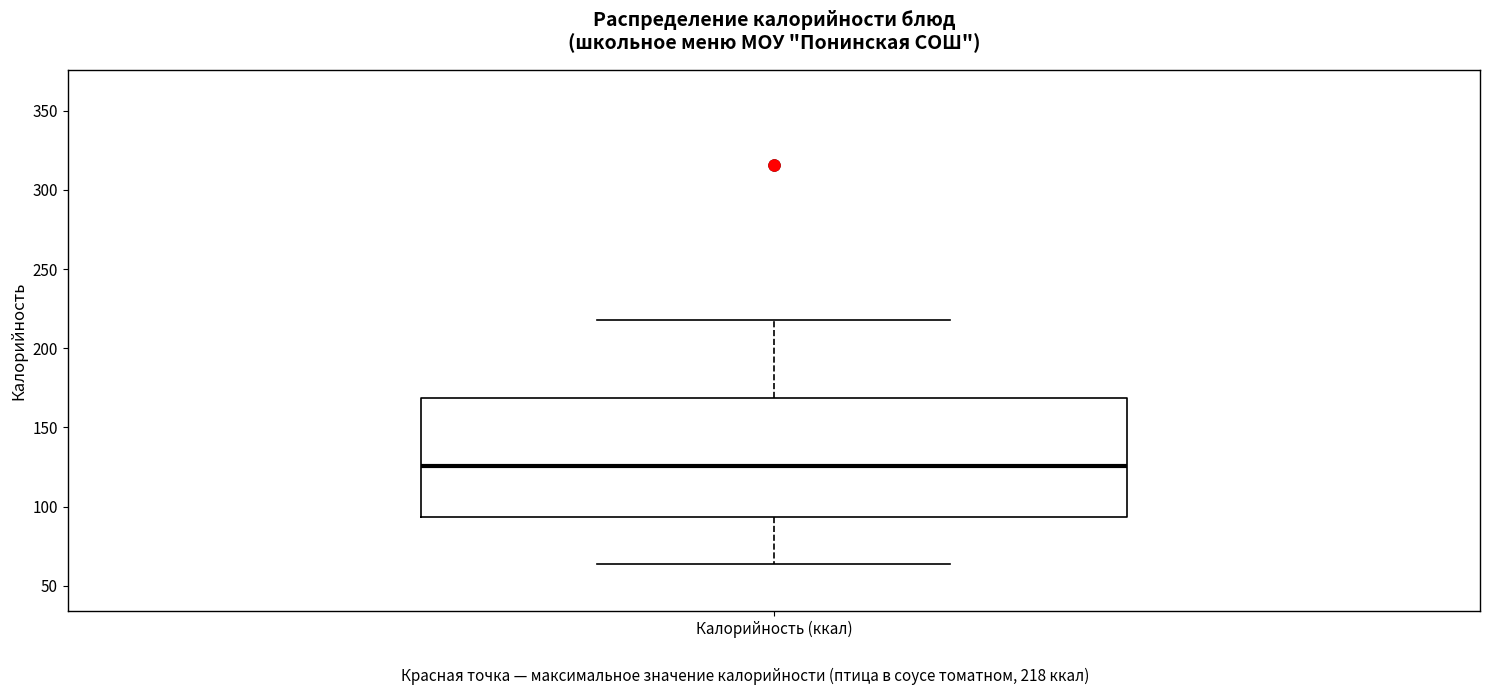

Where is the lower edge of the box for Калорийность (ккал) on the y-axis? The values are not printed on the chart, so give them approximately, as read against the axis.

95